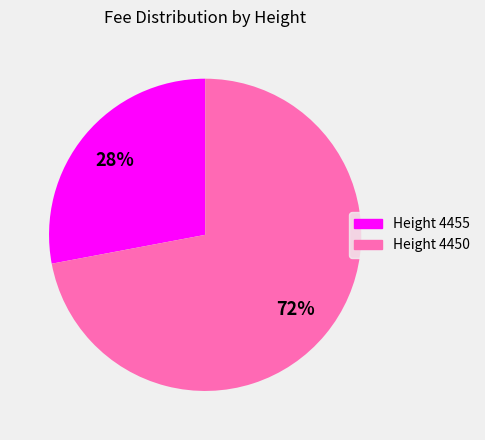

To the nearest percent, what is the difference between the largest and smallest slice percentages?

44%